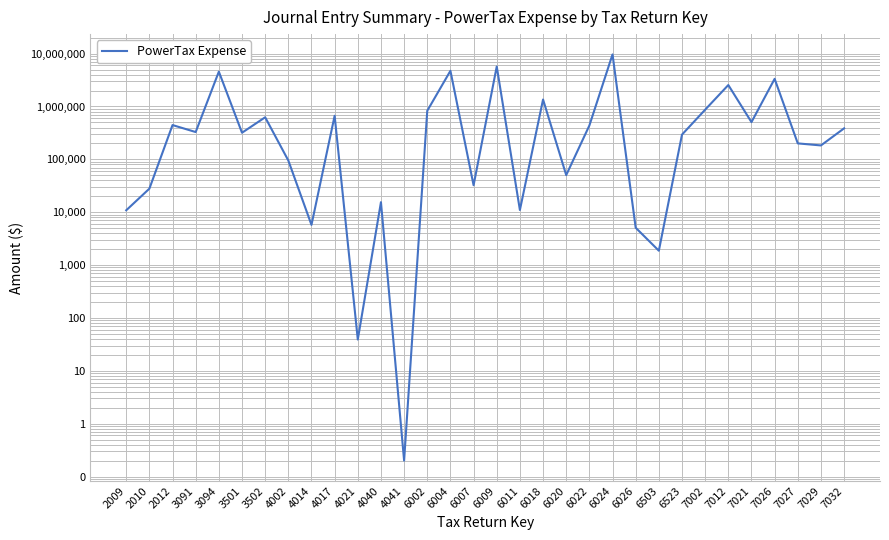

Count the number of categories in the chart.

32